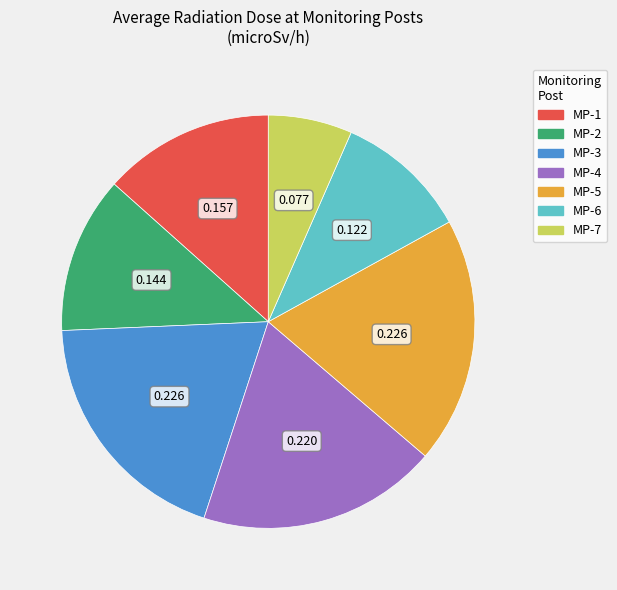

Does MP-3 represent more than half of the total?

No